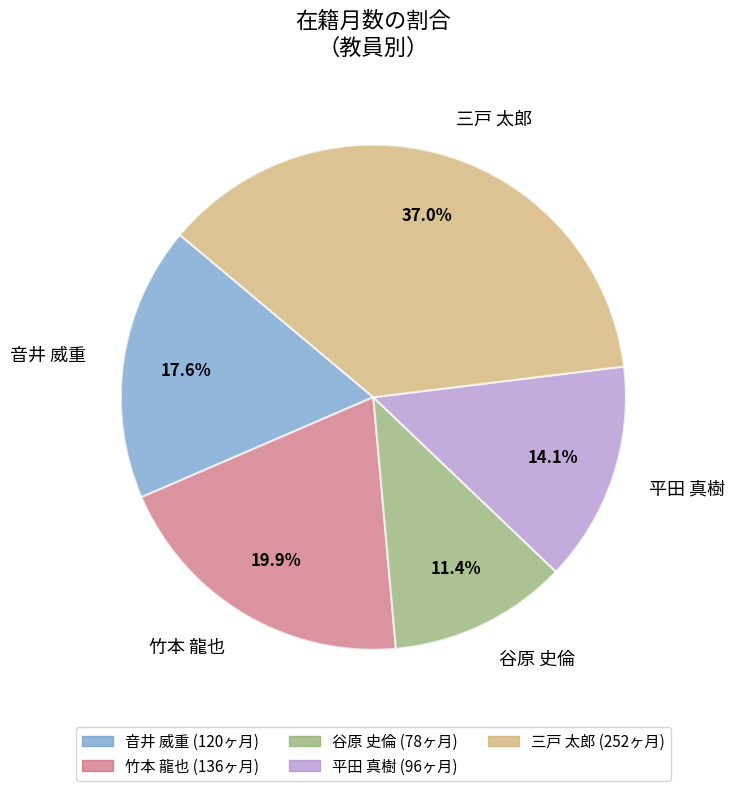

To the nearest percent, what portion does 三戸 太郎 represent?

37%